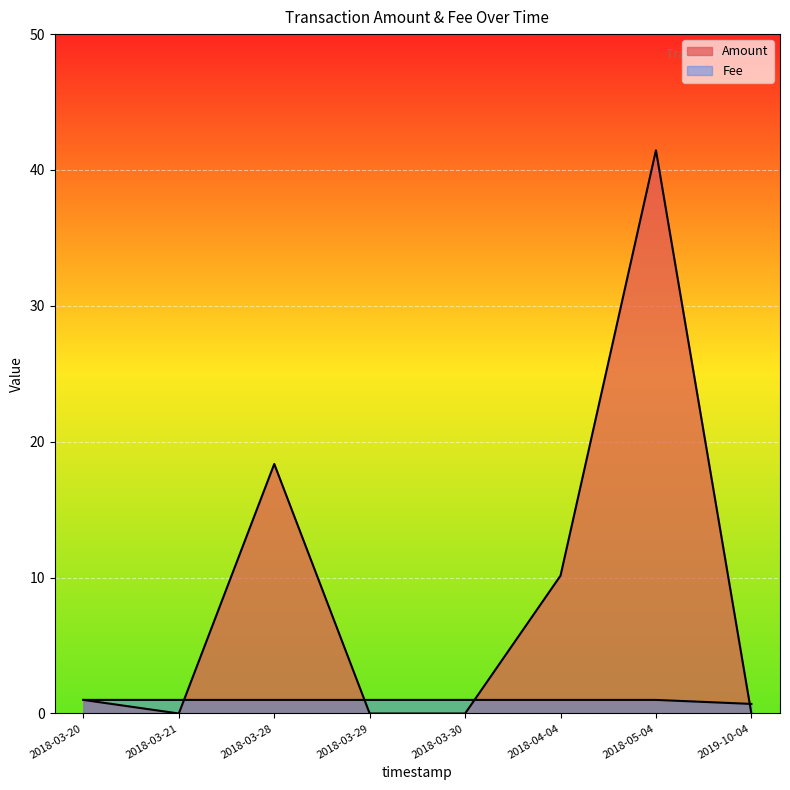

Between 2019-10-04 and 2018-04-04, which series saw the biggest shift?

Amount